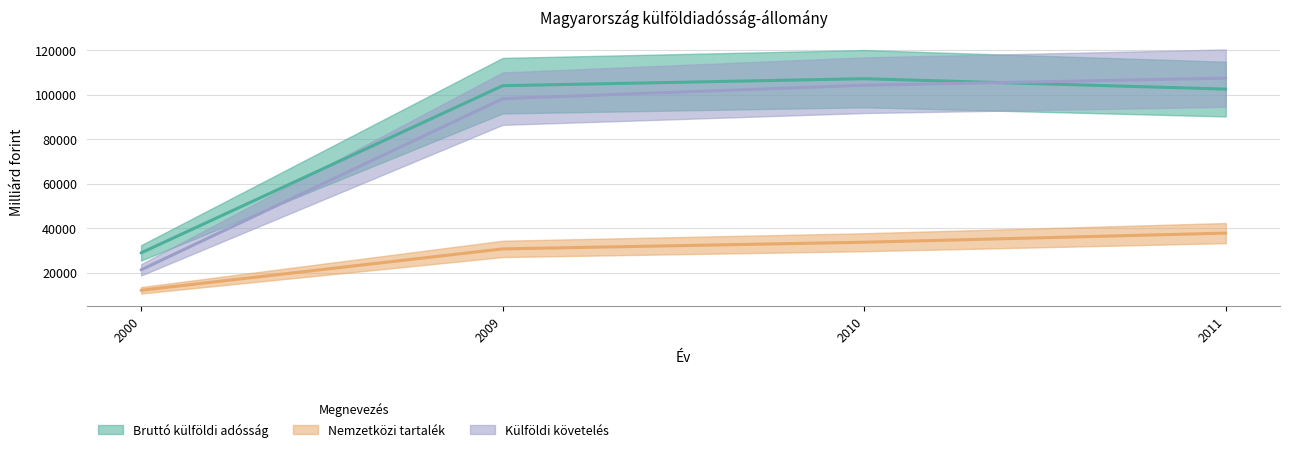

What are all the series names shown in the legend?

Bruttó külföldi adósság, Nemzetközi tartalék, Külföldi követelés